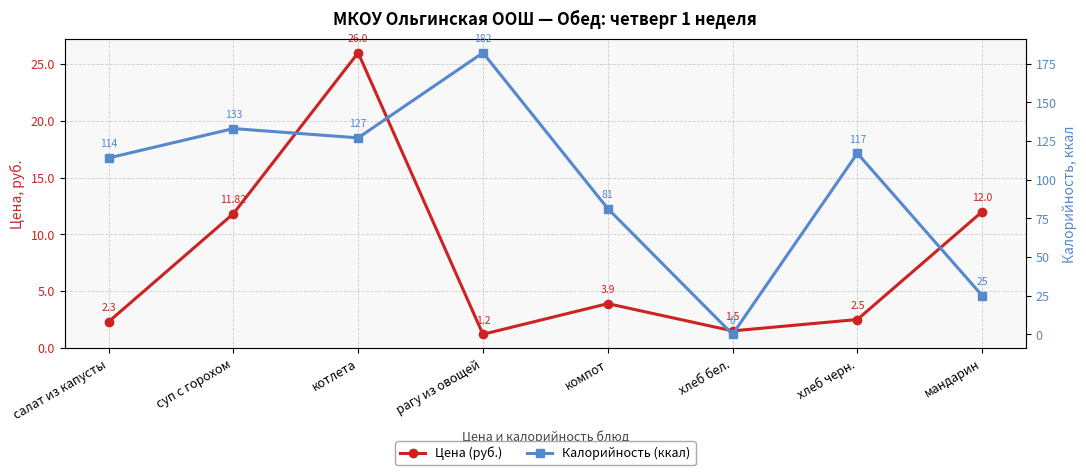

Where does the Калорийность (ккал) series first go above 117?

суп с горохом